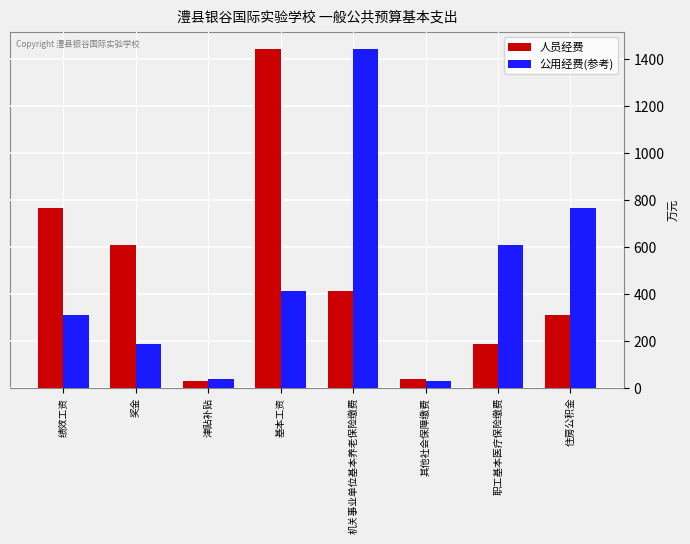

What is the total value across all series at 基本工资?

1855.9